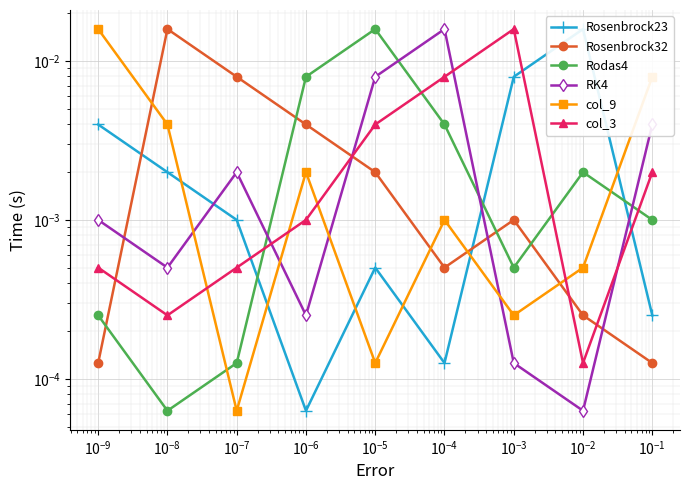

True or false: RK4 has more than 1 points higher than both neighbors.

True